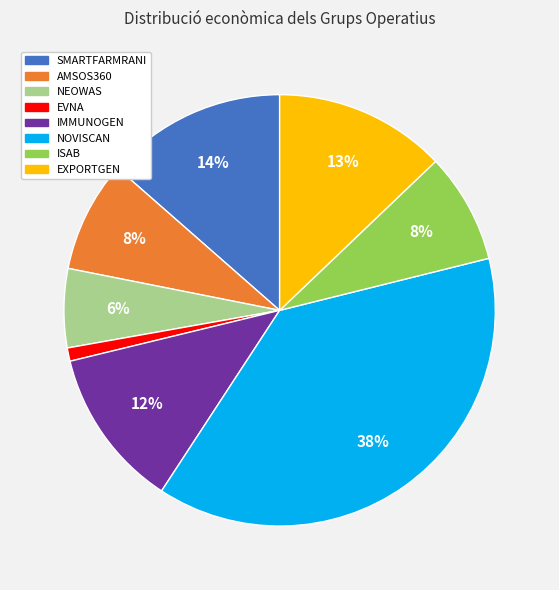

How many segments does this pie chart have?

8